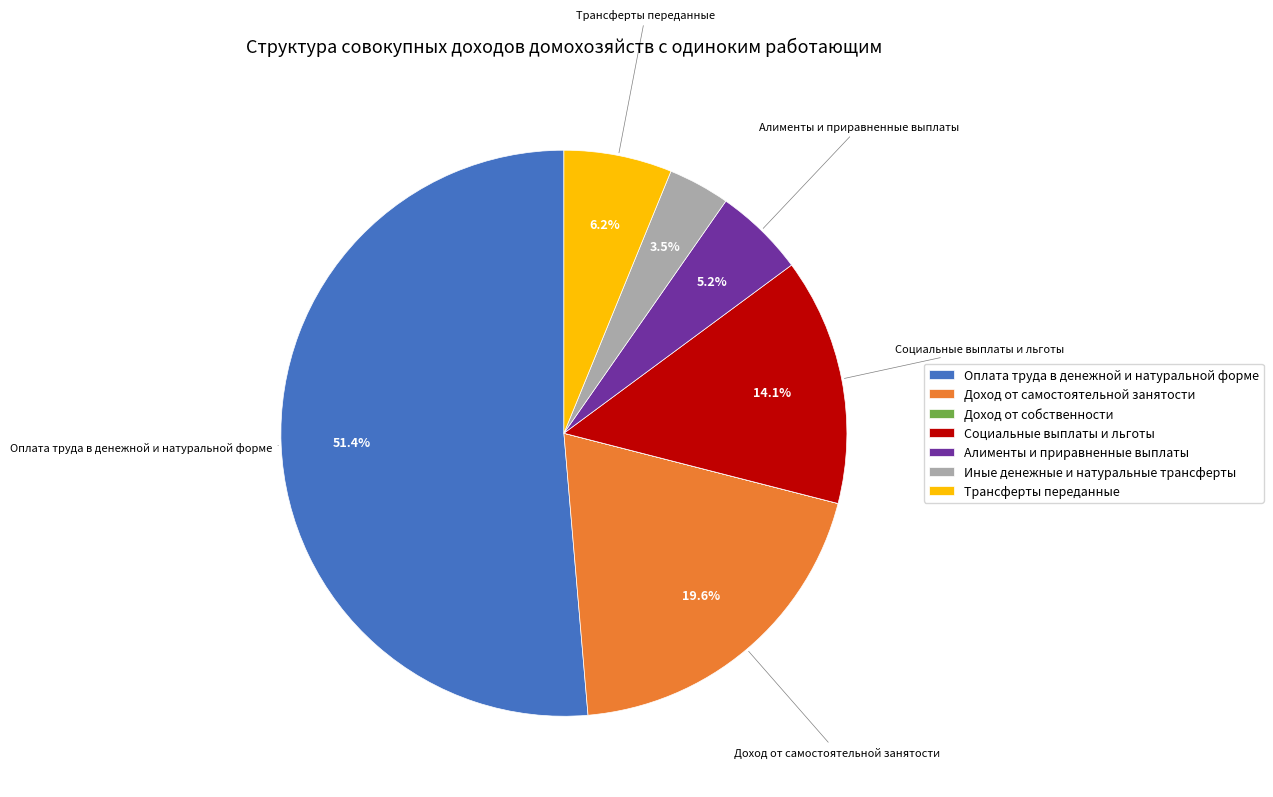

What is the total percentage of Оплата труда в денежной и натуральной форме and Иные денежные и натуральные трансферты?

54.9%